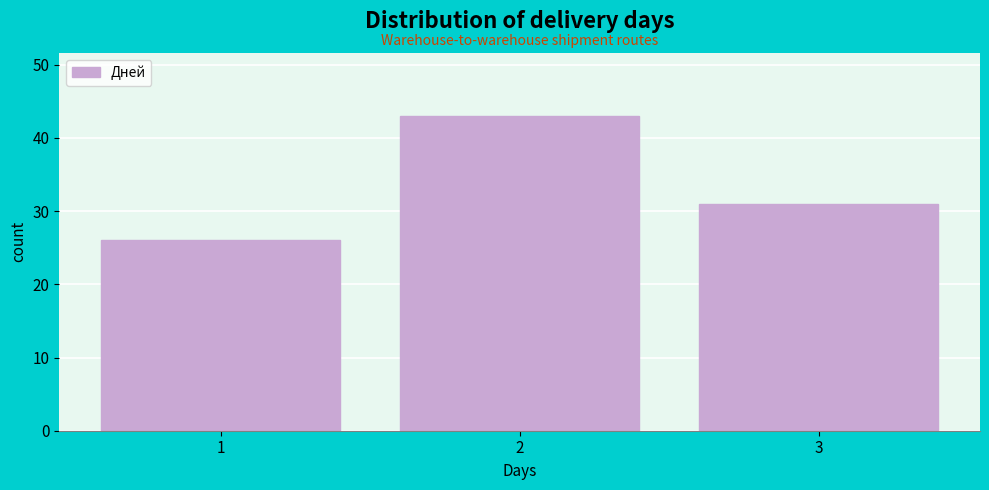

Reading left to right, transcribe this chart: for each bar, give the range it covers on the x-axis and its height. The values are not printed on the chart, so give them approximately, as read against the axis.

0.5 to 1.5: 26
1.5 to 2.5: 43
2.5 to 3.5: 31